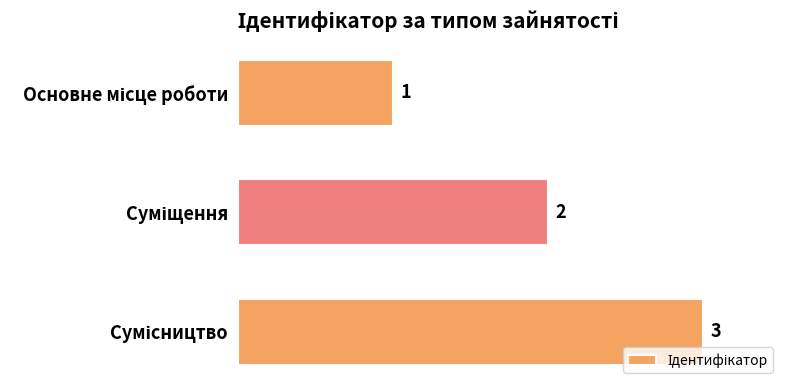

Count the values in the range 1 to 3.

3